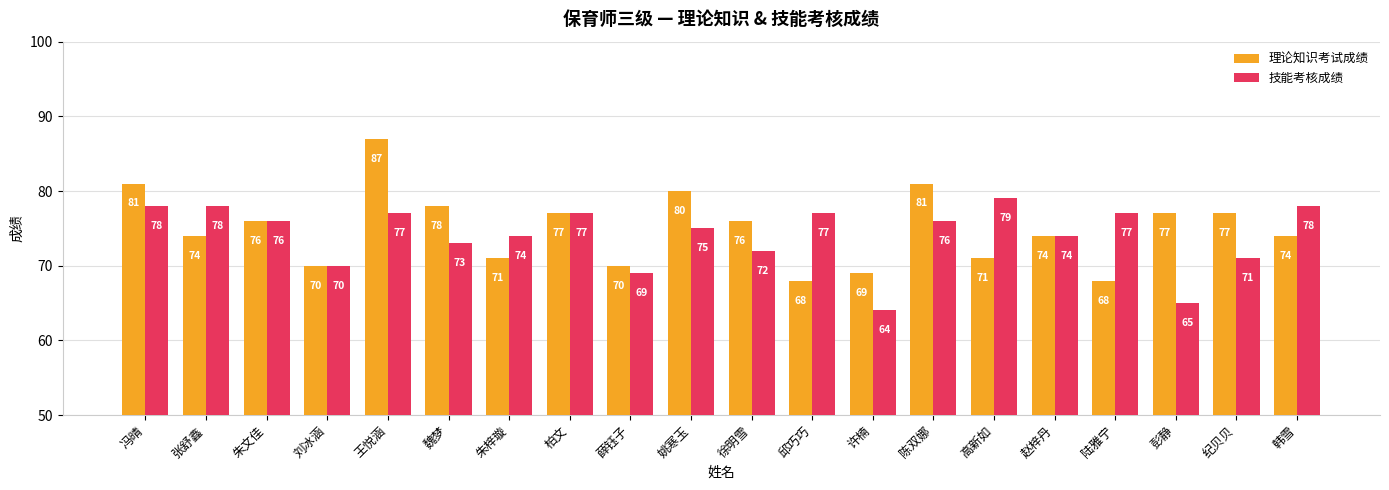

List the series in order of their overall mean, lowest first.

技能考核成绩, 理论知识考试成绩